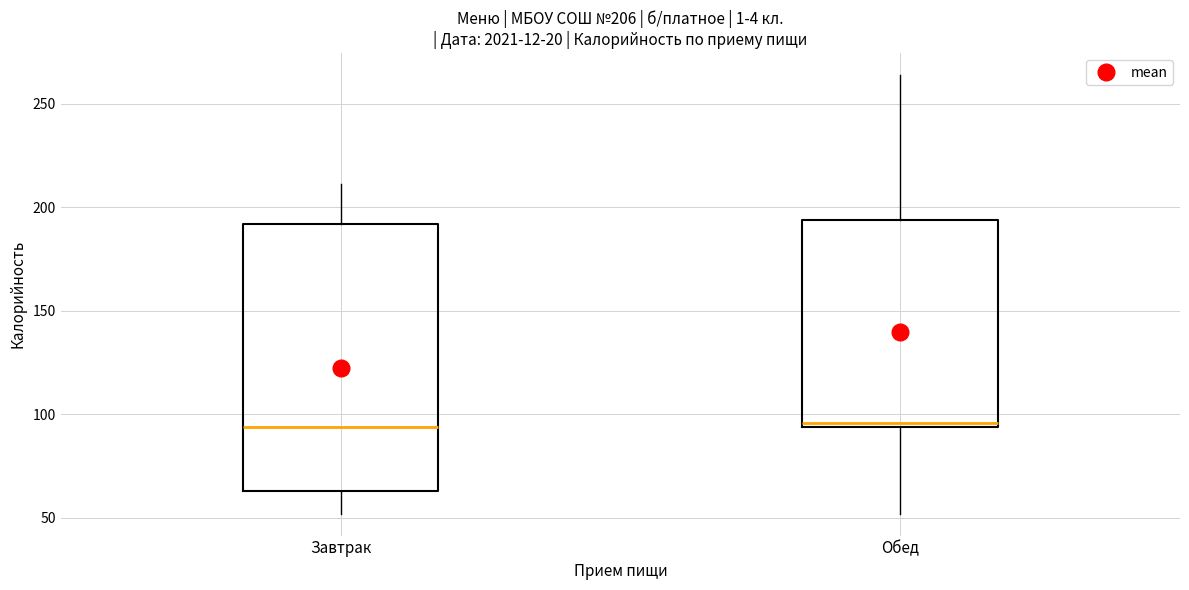

Which box is the tallest, from its lower edge to its upper edge?

Завтрак